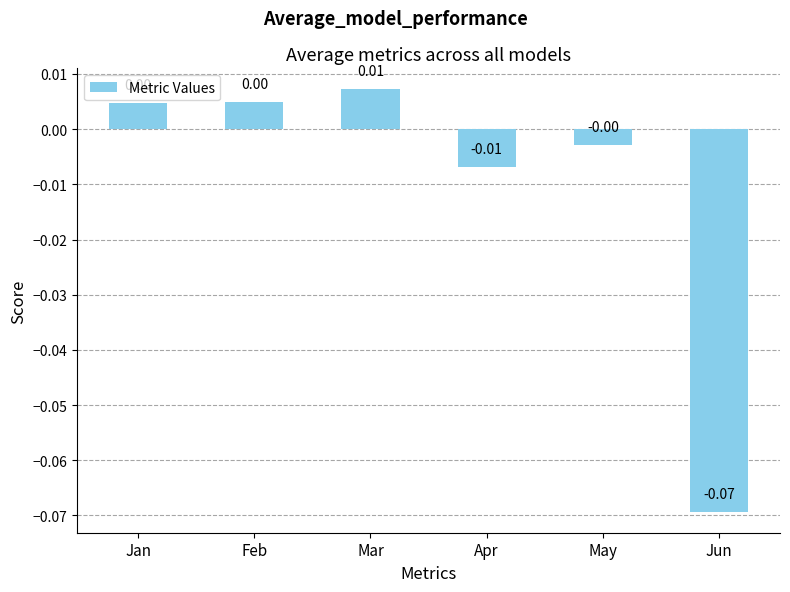

At which category does the chart reach its peak across all series?

Mar